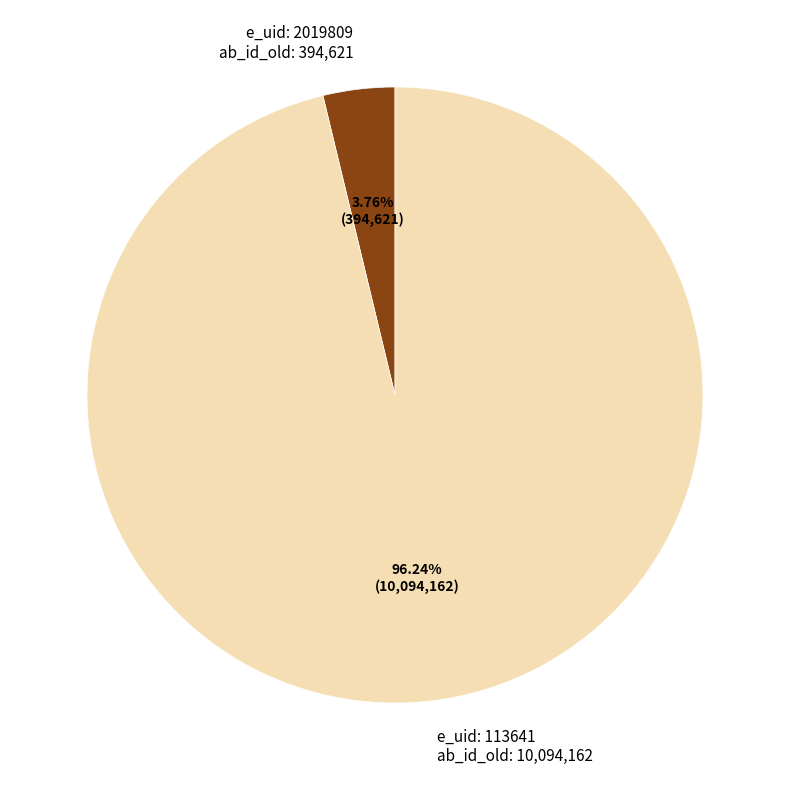

Which has a higher value, e_uid: 113641 ab_id_old: 10,094,162 or e_uid: 2019809 ab_id_old: 394,621?

e_uid: 113641 ab_id_old: 10,094,162